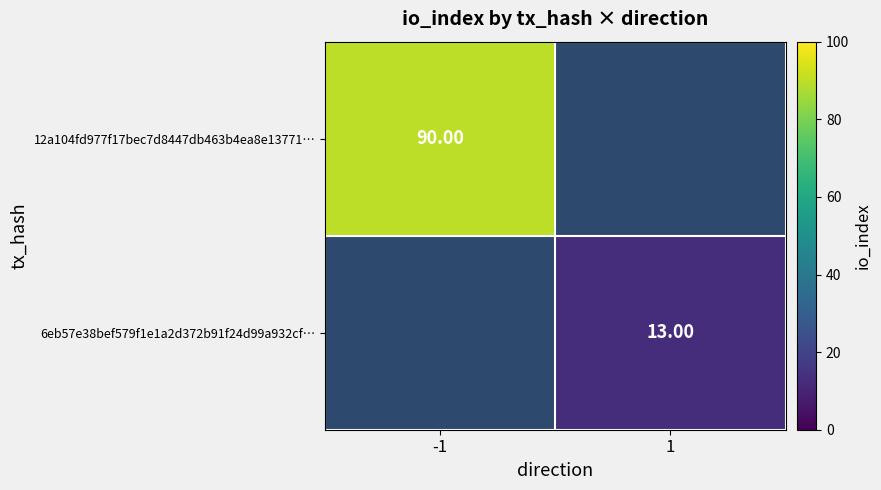

Which has a higher value, 1 or -1?

-1